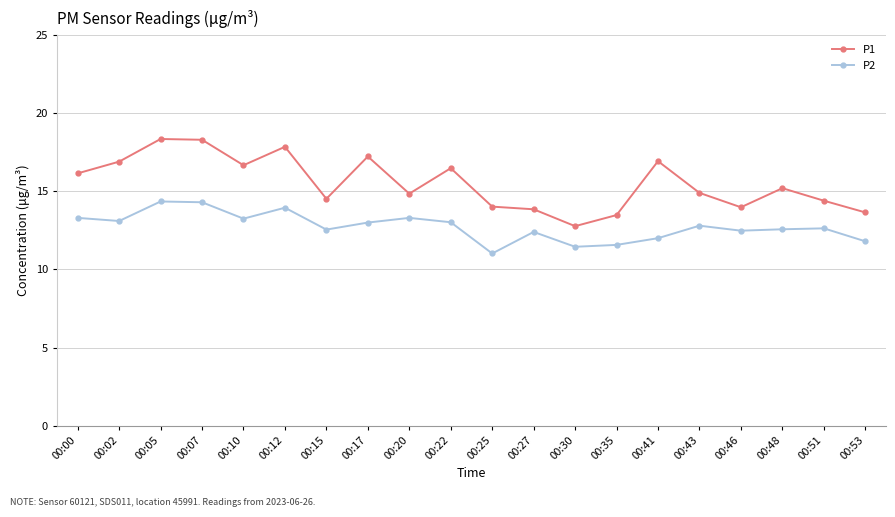

How many distinct data groups are displayed?

2